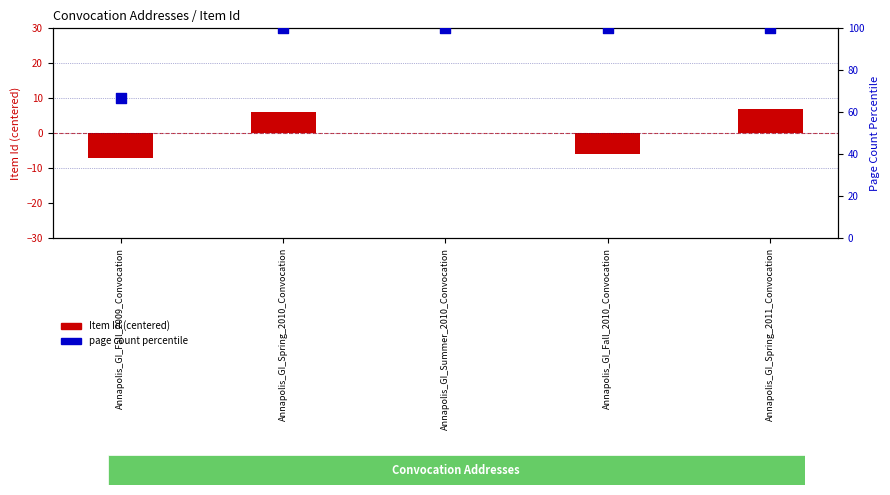

Which series contains the lowest Y value?

Item Id (centered)